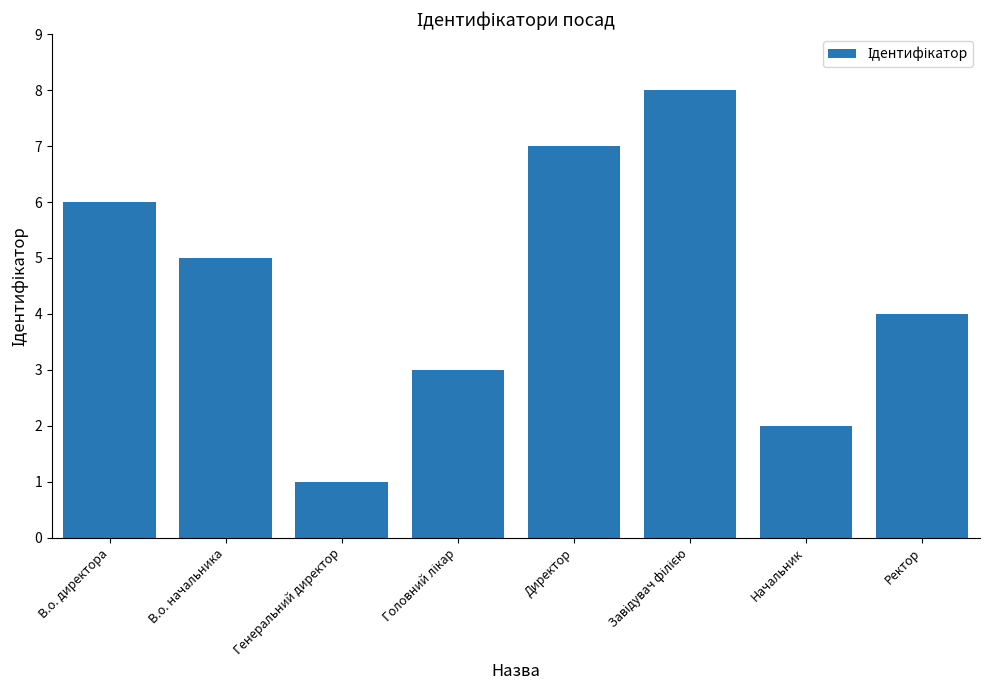

What is the difference between the second highest and second lowest values?

5